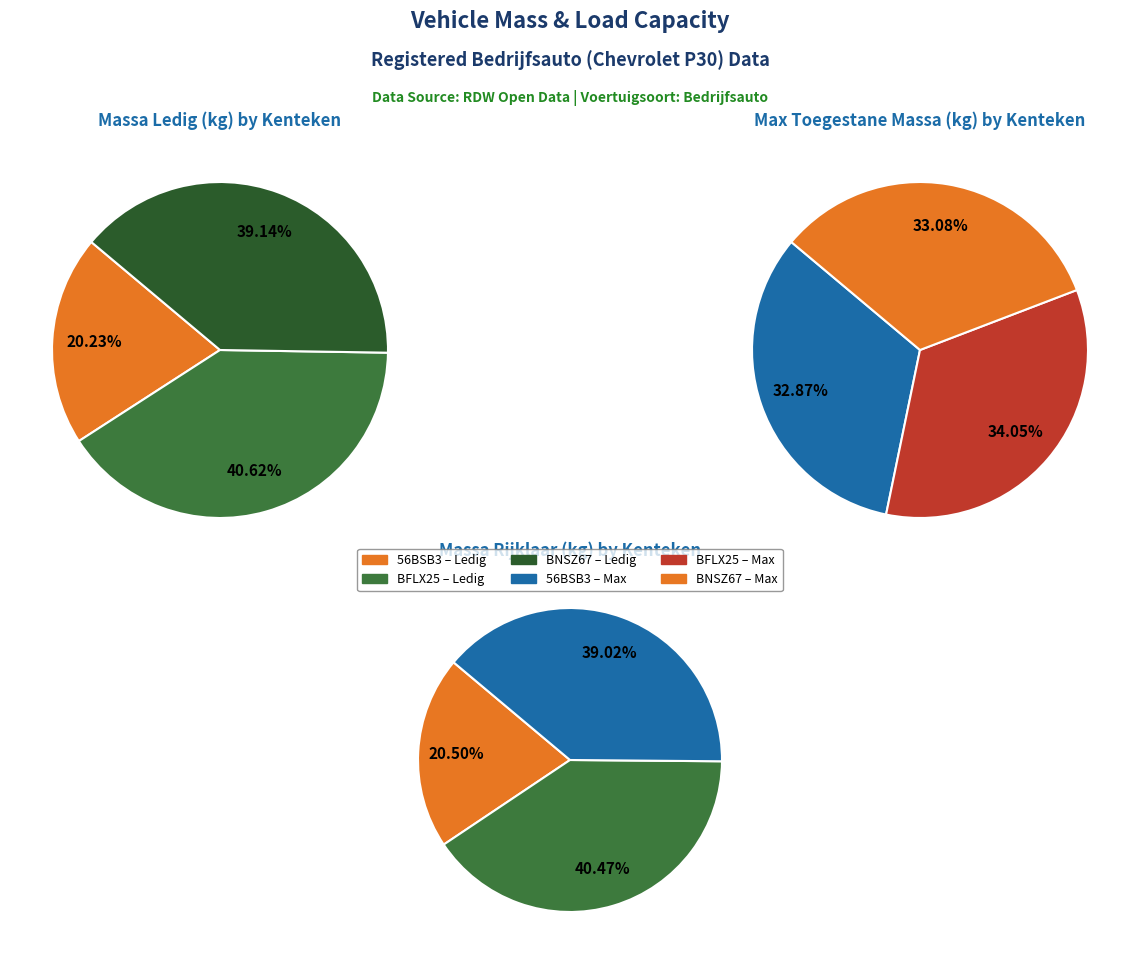

Combined, what portion of the pie is BFLX25 and BNSZ67?

79.8%